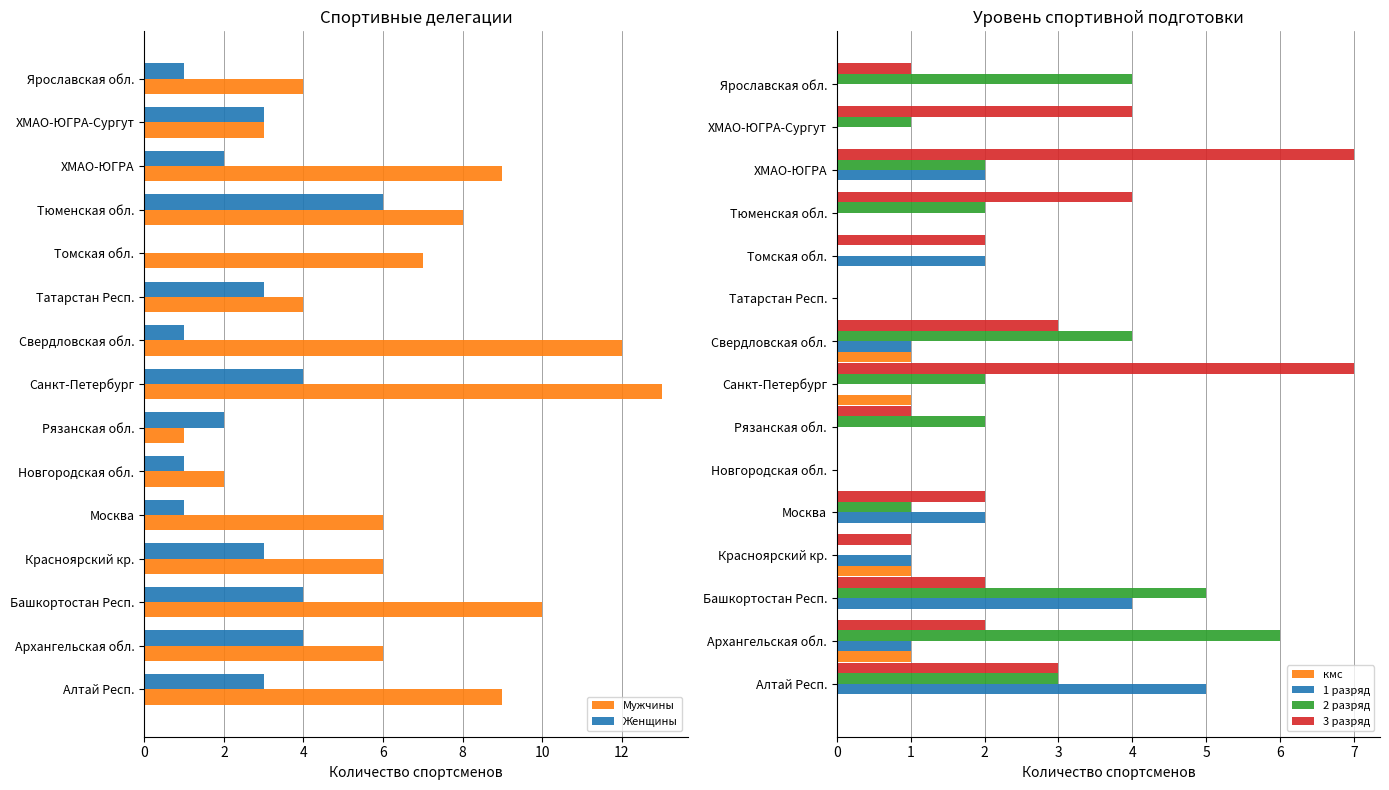

What are all the series names shown in the legend?

Мужчины, Женщины, кмс, 1 разряд, 2 разряд, 3 разряд